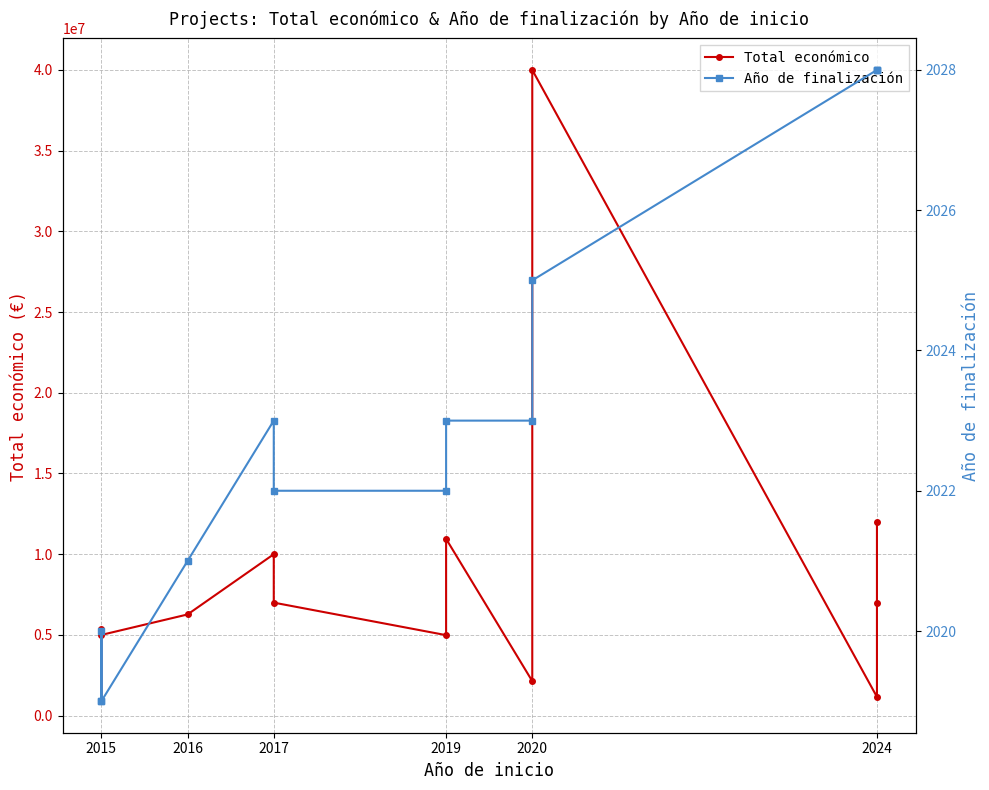

What are all the series names shown in the legend?

Total económico, Año de finalización